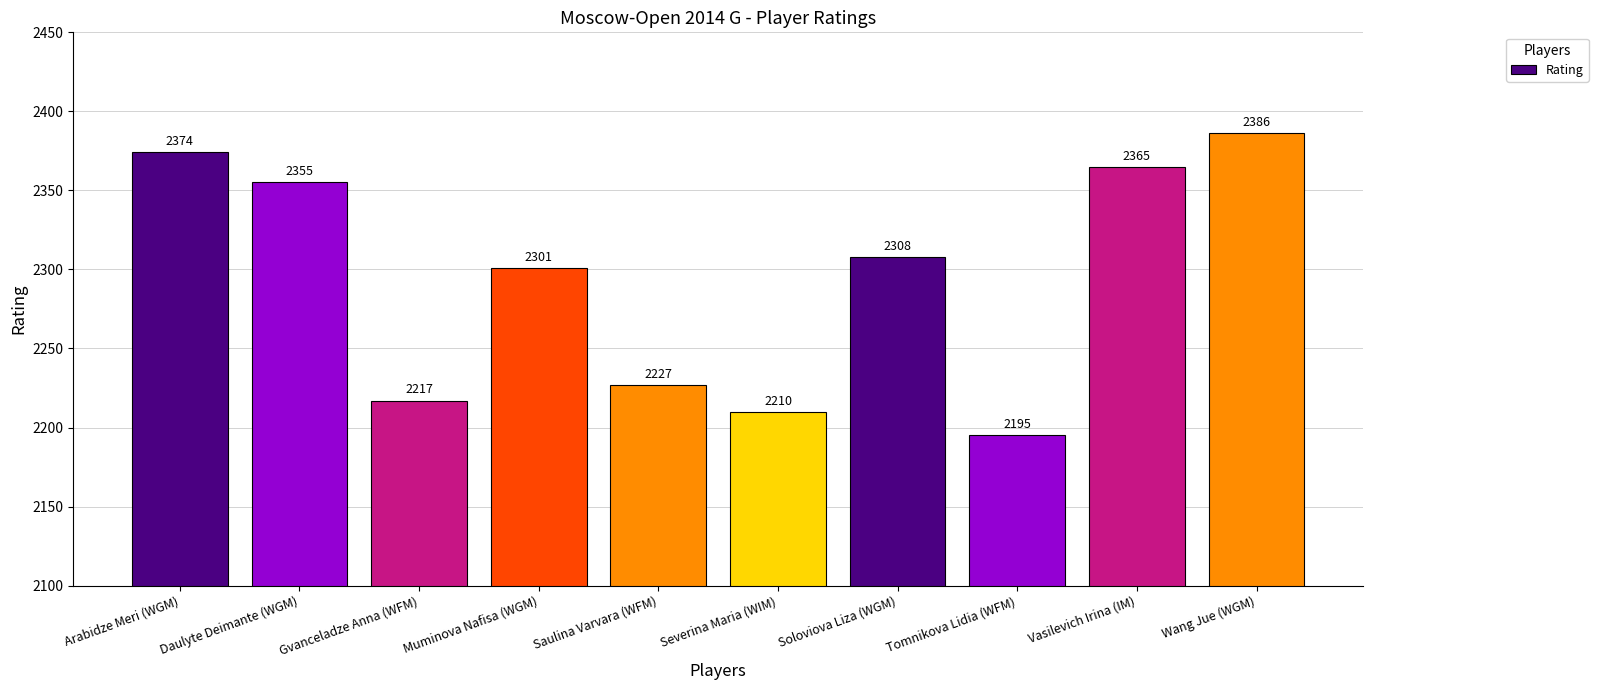

Read the value at Vasilevich Irina (IM), to the nearest 5.

2365